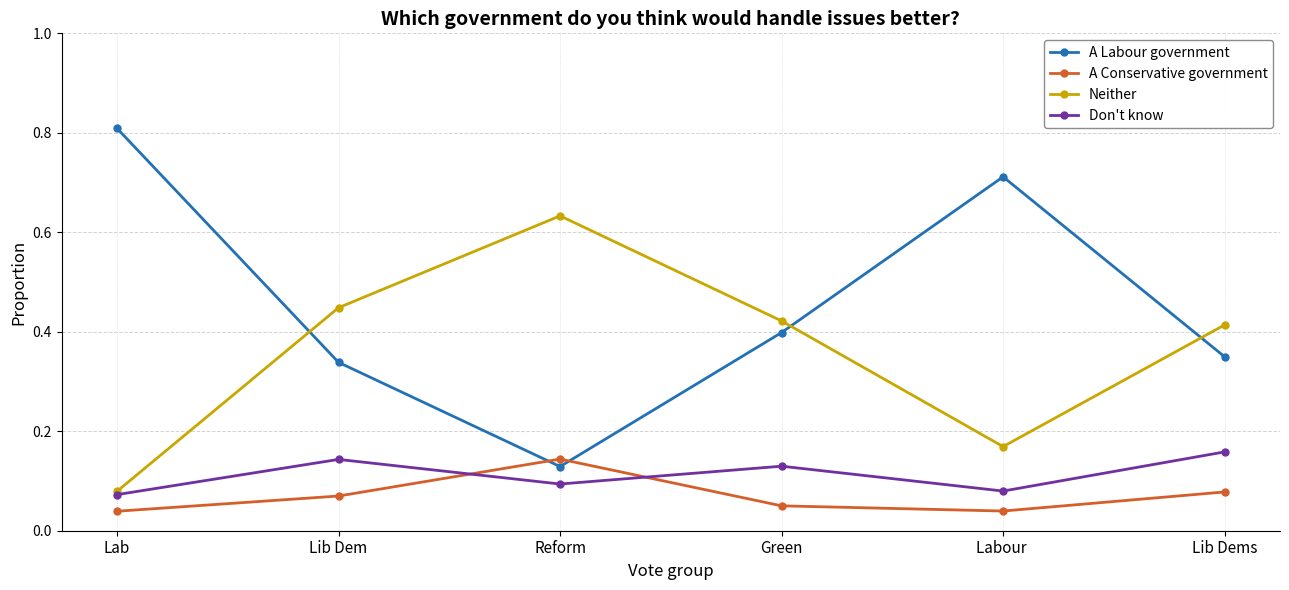

Which series changed the most between Lab and Lib Dem?

A Labour government